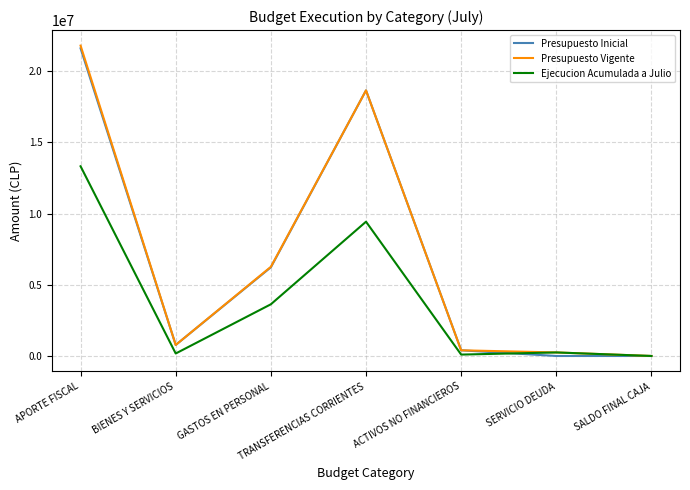

True or false: Presupuesto Vigente has a value of 6263686 at GASTOS EN PERSONAL.

True